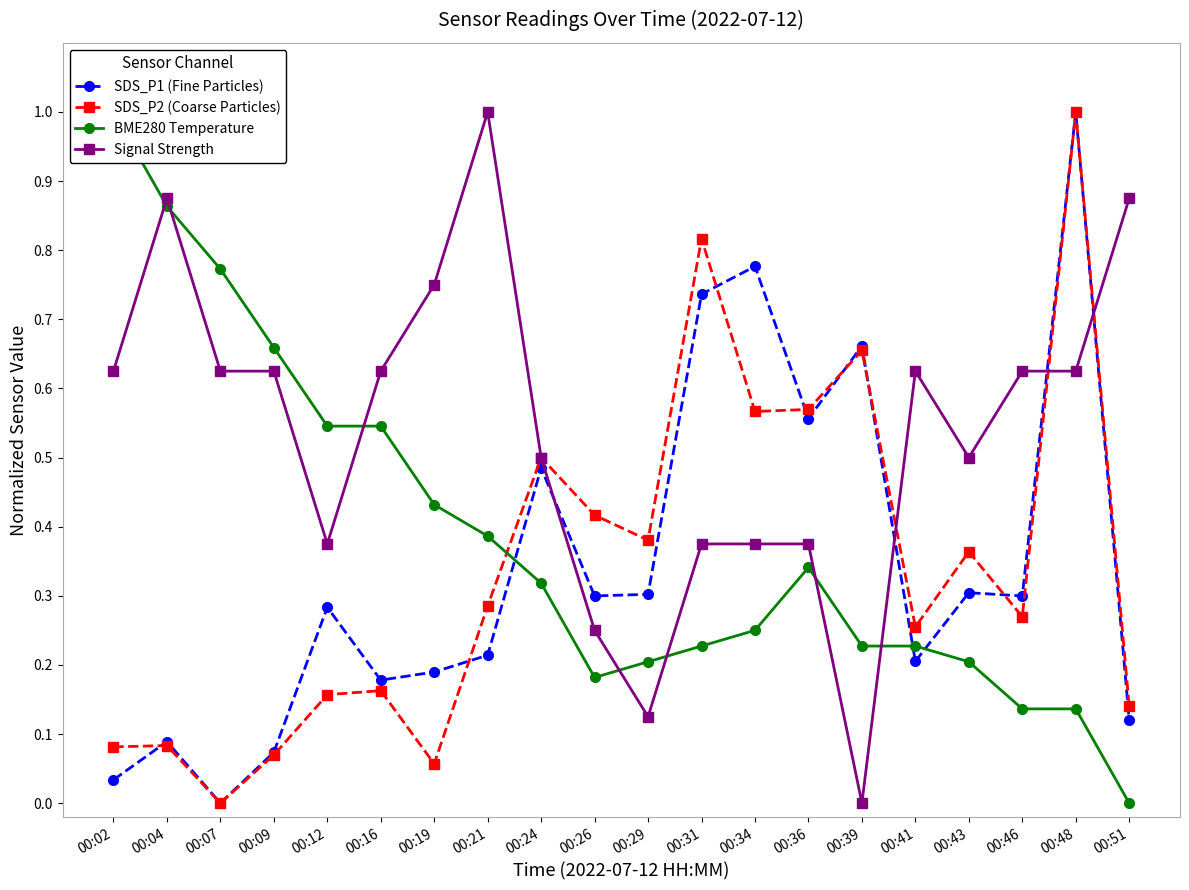

Reading left to right, list all the values displayed in this chart.

SDS_P1 (Fine Particles): 0.0	0.1	0.0	0.1	0.3	0.2	0.2	0.2	0.5	0.3	0.3	0.7	0.8	0.6	0.7	0.2	0.3	0.3	1.0	0.1
SDS_P2 (Coarse Particles): 0.1	0.1	0.0	0.1	0.2	0.2	0.1	0.3	0.5	0.4	0.4	0.8	0.6	0.6	0.7	0.3	0.4	0.3	1.0	0.1
BME280 Temperature: 1.0	0.9	0.8	0.7	0.5	0.5	0.4	0.4	0.3	0.2	0.2	0.2	0.2	0.3	0.2	0.2	0.2	0.1	0.1	0.0
Signal Strength: 0.6	0.9	0.6	0.6	0.4	0.6	0.8	1.0	0.5	0.2	0.1	0.4	0.4	0.4	0.0	0.6	0.5	0.6	0.6	0.9